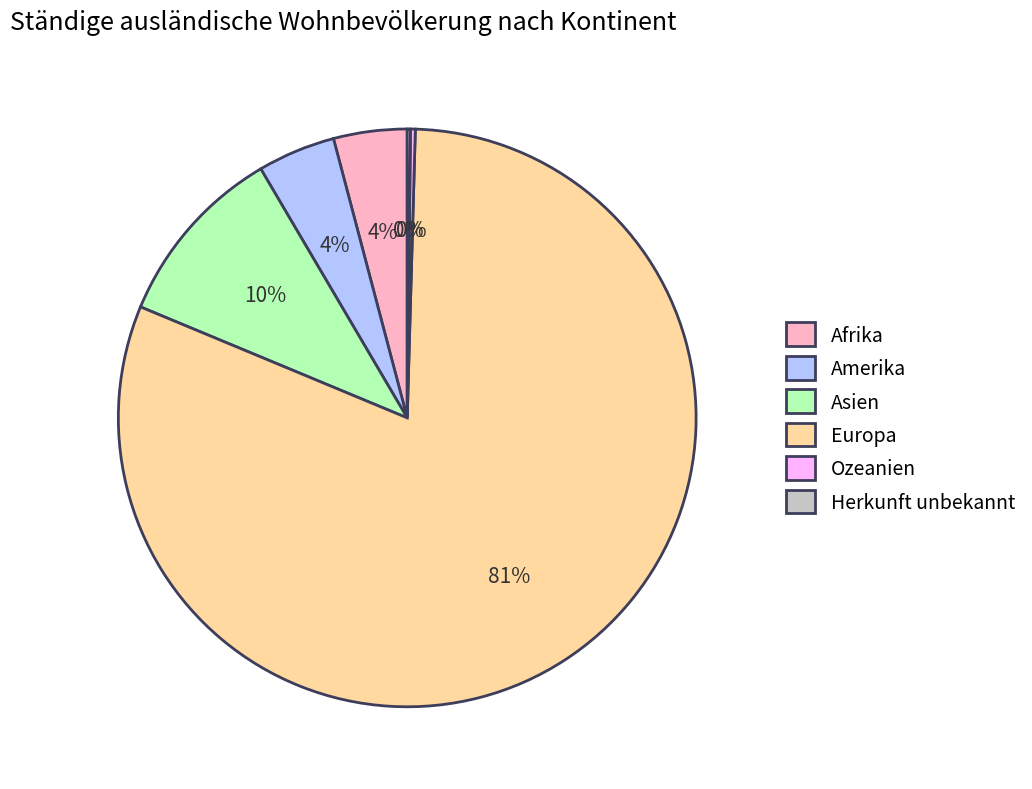

What is the largest slice in the pie chart?

Europa